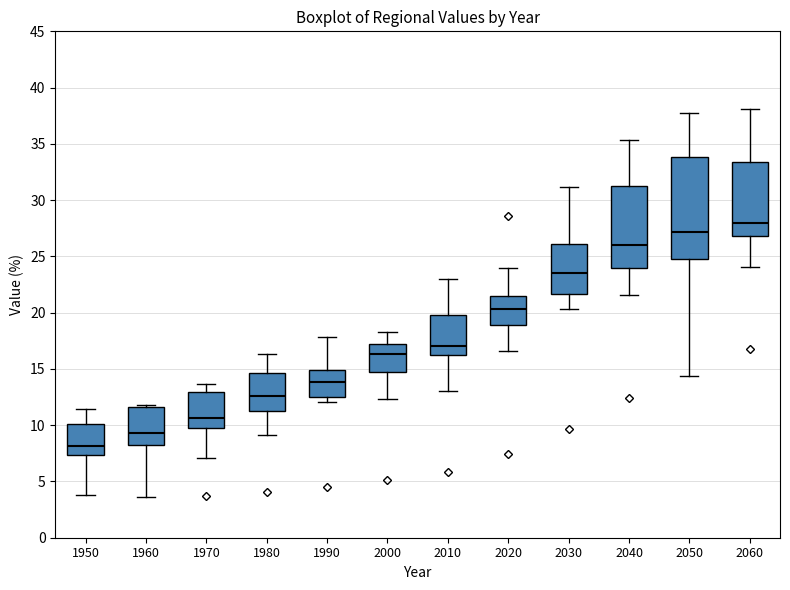

Reading left to right, transcribe this box plot: for each box, give where its median line is, the range the box spans, and where its two whiskers end, as read against the y-axis. The values are not printed on the chart, so give them approximately, as read against the axis.

1950: median 8.0, box 7.5 to 10.0, whiskers 4.0 to 11.5
1960: median 9.5, box 8.5 to 11.5, whiskers 3.5 to 12.0
1970: median 10.5, box 10.0 to 13.0, whiskers 7.0 to 13.5
1980: median 12.5, box 11.5 to 14.5, whiskers 9.0 to 16.5
1990: median 14.0, box 12.5 to 15.0, whiskers 12.0 to 18.0
2000: median 16.5, box 14.5 to 17.0, whiskers 12.5 to 18.5
2010: median 17.0, box 16.0 to 20.0, whiskers 13.0 to 23.0
2020: median 20.5, box 19.0 to 21.5, whiskers 16.5 to 24.0
2030: median 23.5, box 21.5 to 26.0, whiskers 20.5 to 31.0
2040: median 26.0, box 24.0 to 31.5, whiskers 21.5 to 35.5
2050: median 27.0, box 25.0 to 34.0, whiskers 14.5 to 37.5
2060: median 28.0, box 27.0 to 33.5, whiskers 24.0 to 38.0